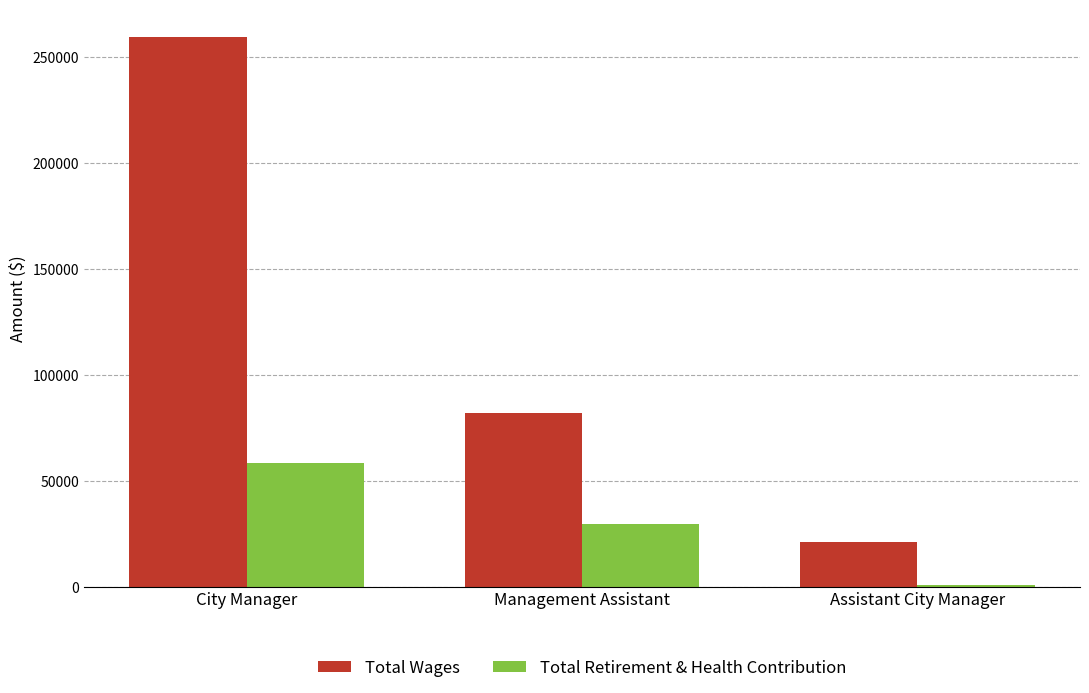

At which category does the chart reach its minimum across all series?

Assistant City Manager